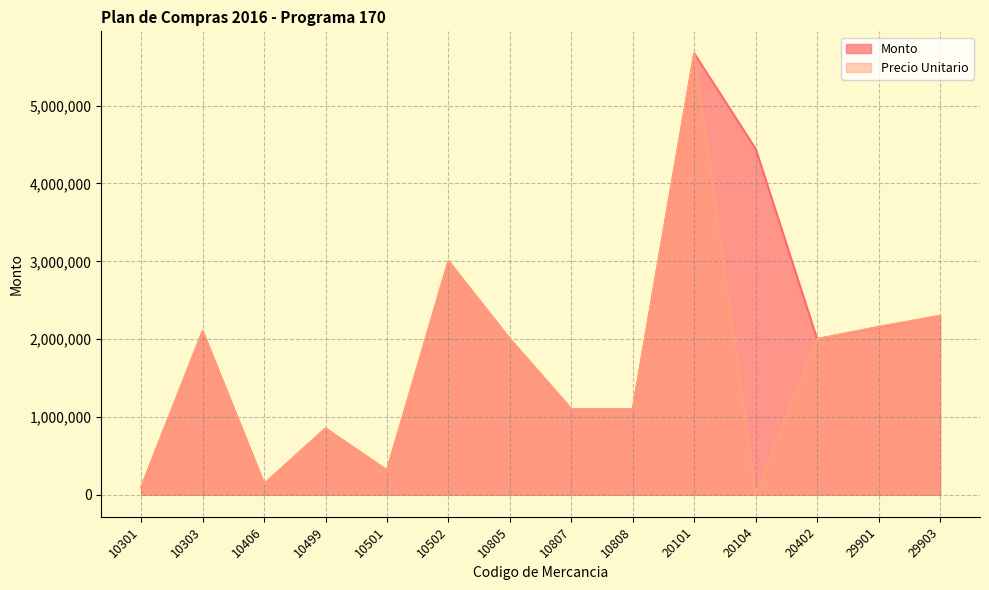

Which label corresponds to the smallest value in the chart?

20104